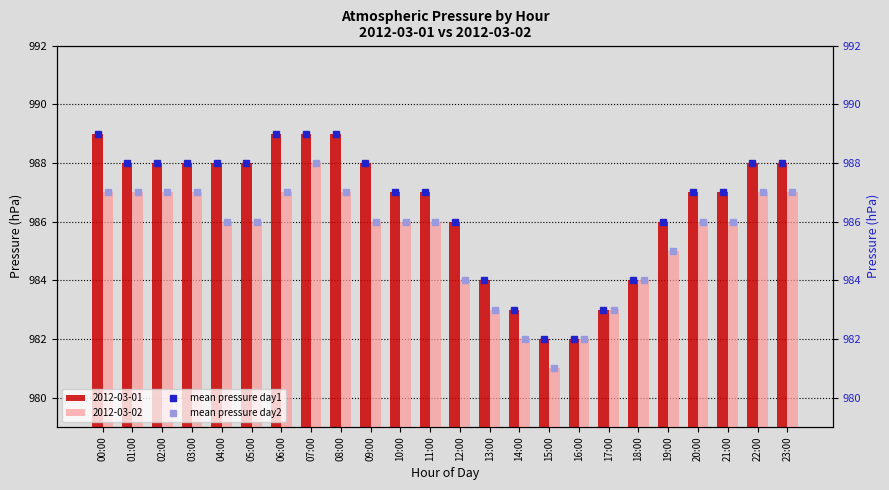

What is the difference between the maximum and second lowest values in the 2012-03-02 series?

6